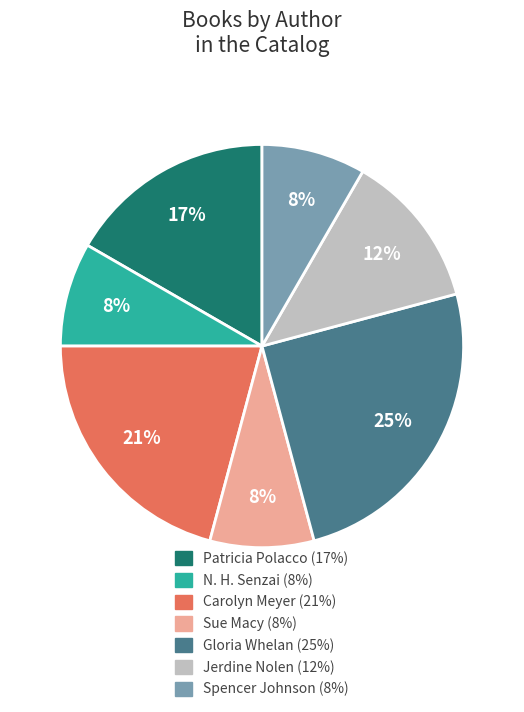

Is it true that Patricia Polacco is 21% of the pie?

False